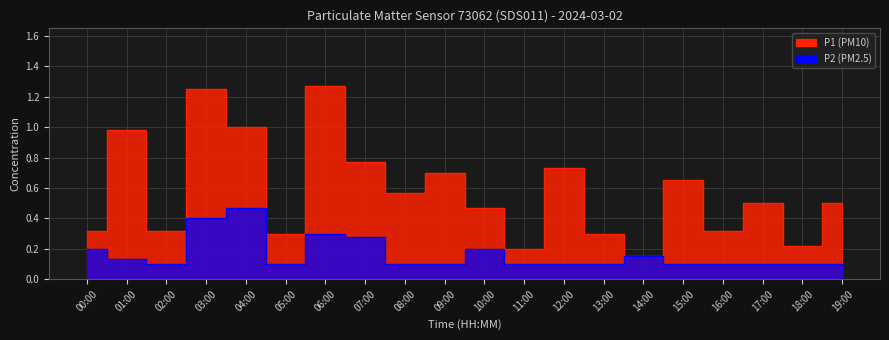

True or false: P2 and P1 cross at least once.

False